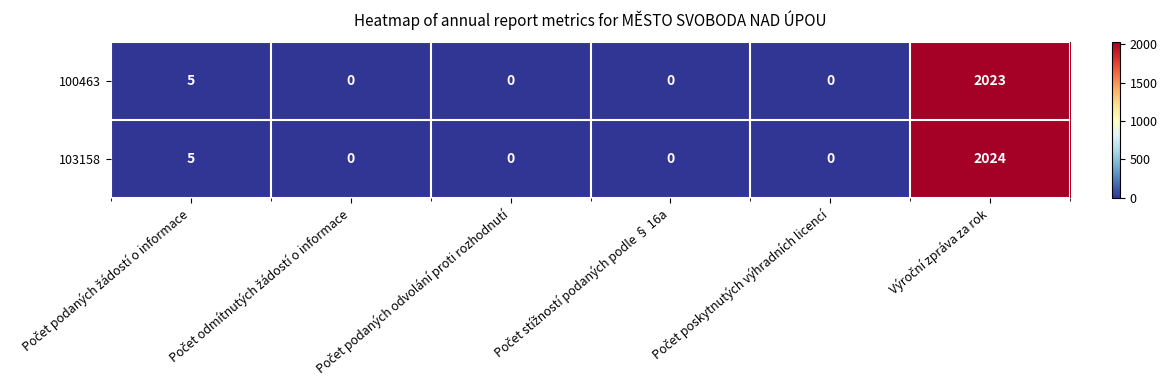

How many values in 100463 are above zero?

2